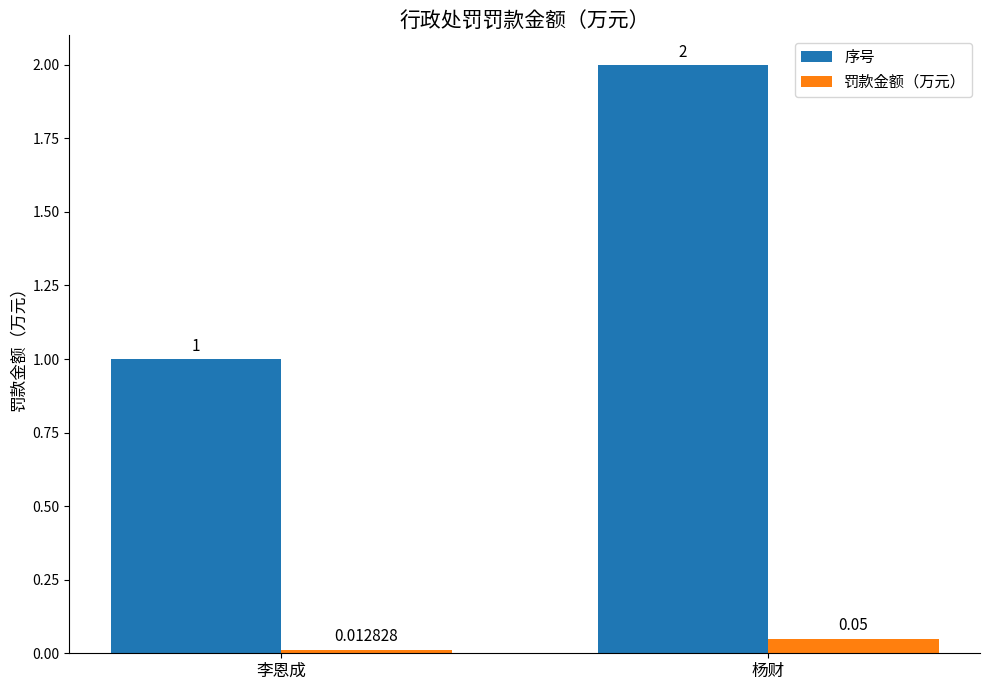

Which category has the highest value in the 罚款金额（万元） series?

杨财